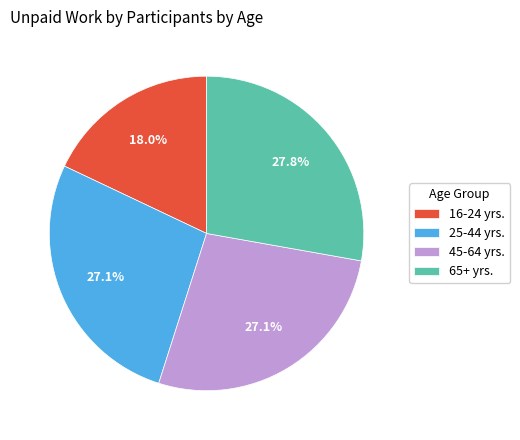

Does 65+ yrs. account for over 50% of the chart?

No